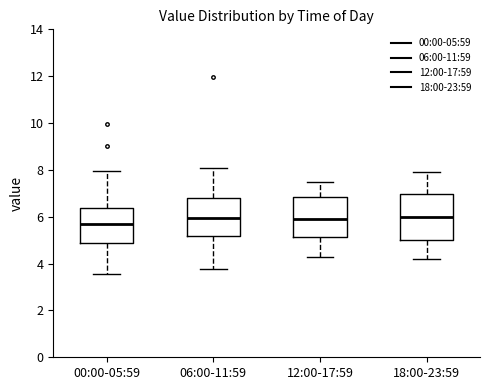

Reading left to right, read every box against the y-axis: the position of its median line, the range the box covers, and the ends of its whiskers. The values are not printed on the chart, so give them approximately, as read against the axis.

00:00-05:59: median 5.8, box 4.8 to 6.4, whiskers 3.6 to 8.0
06:00-11:59: median 6.0, box 5.2 to 6.8, whiskers 3.8 to 8.2
12:00-17:59: median 6.0, box 5.2 to 6.8, whiskers 4.4 to 7.6
18:00-23:59: median 6.0, box 5.0 to 7.0, whiskers 4.2 to 8.0